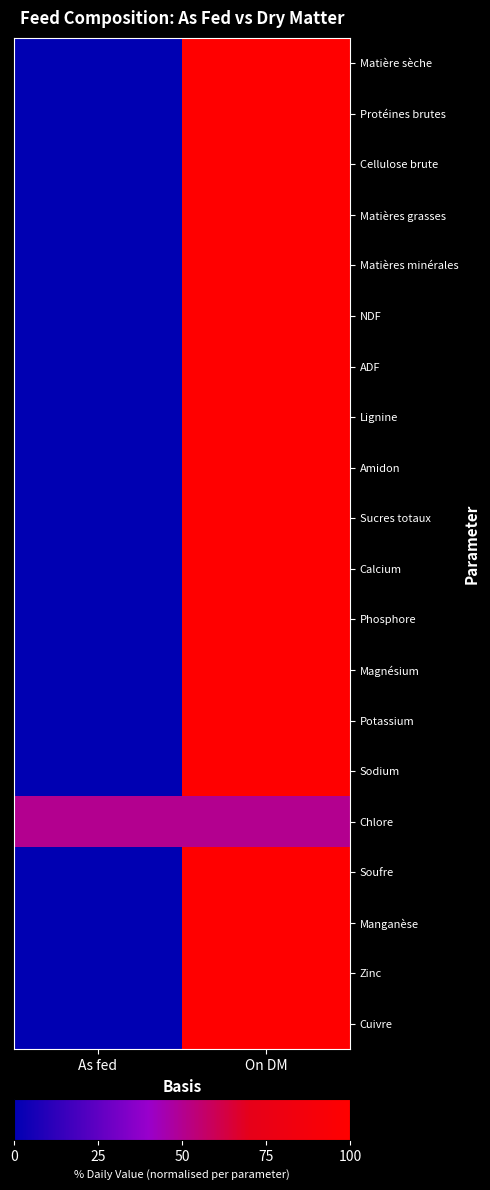

At As fed, list the series in order from smallest to largest.

Matière sèche, Protéines brutes, Cellulose brute, Matières grasses, Matières minérales, NDF, ADF, Lignine, Amidon, Sucres totaux, Calcium, Phosphore, Magnésium, Potassium, Sodium, Soufre, Manganèse, Zinc, Cuivre, Chlore